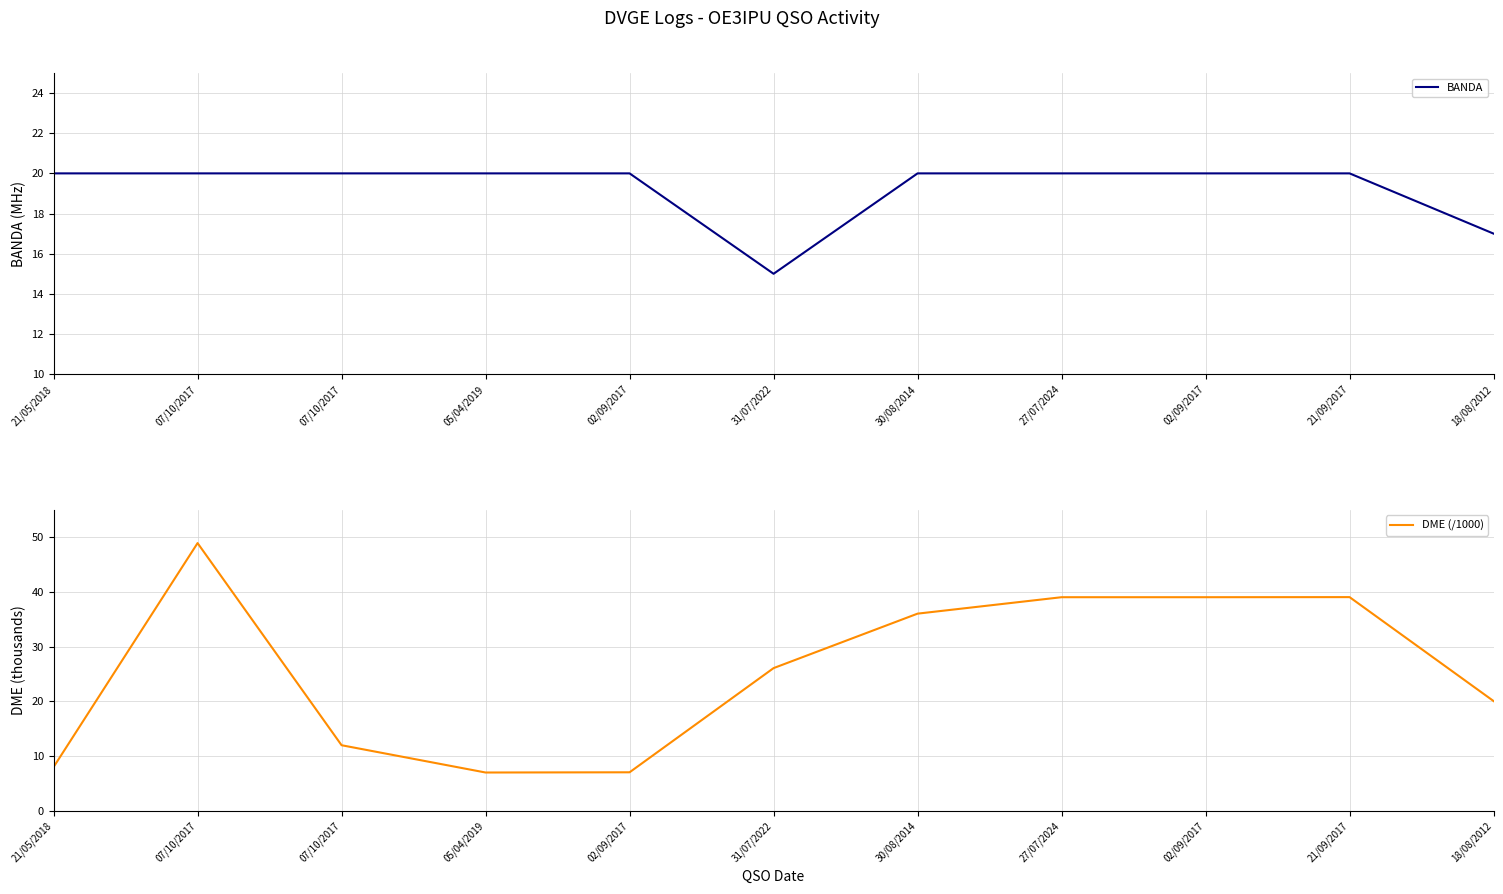

Does the chart display data point markers on the line(s)?

No